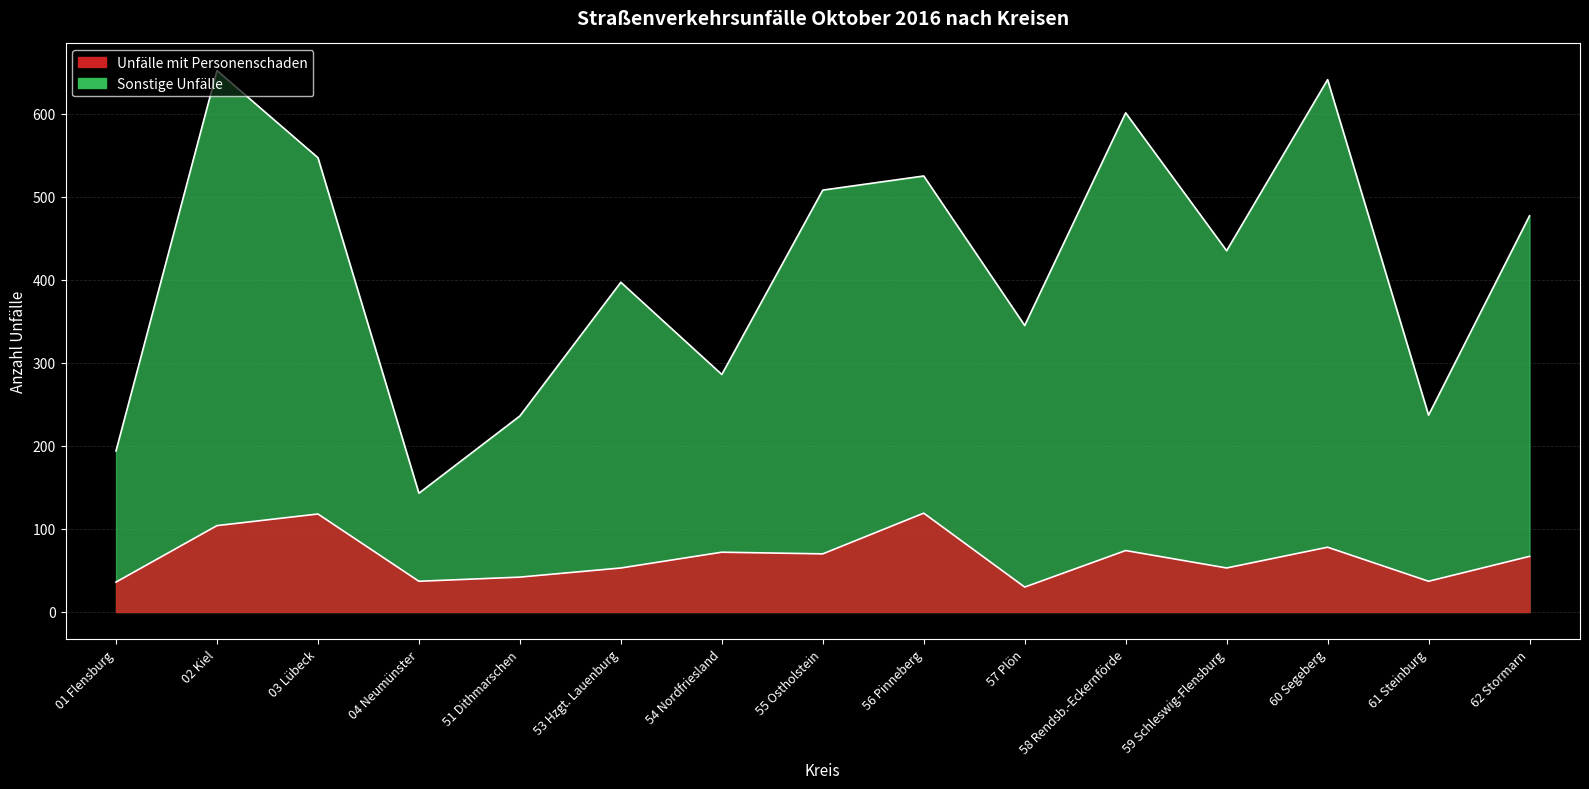

What is the total value across all series at 56 Pinneberg?

644